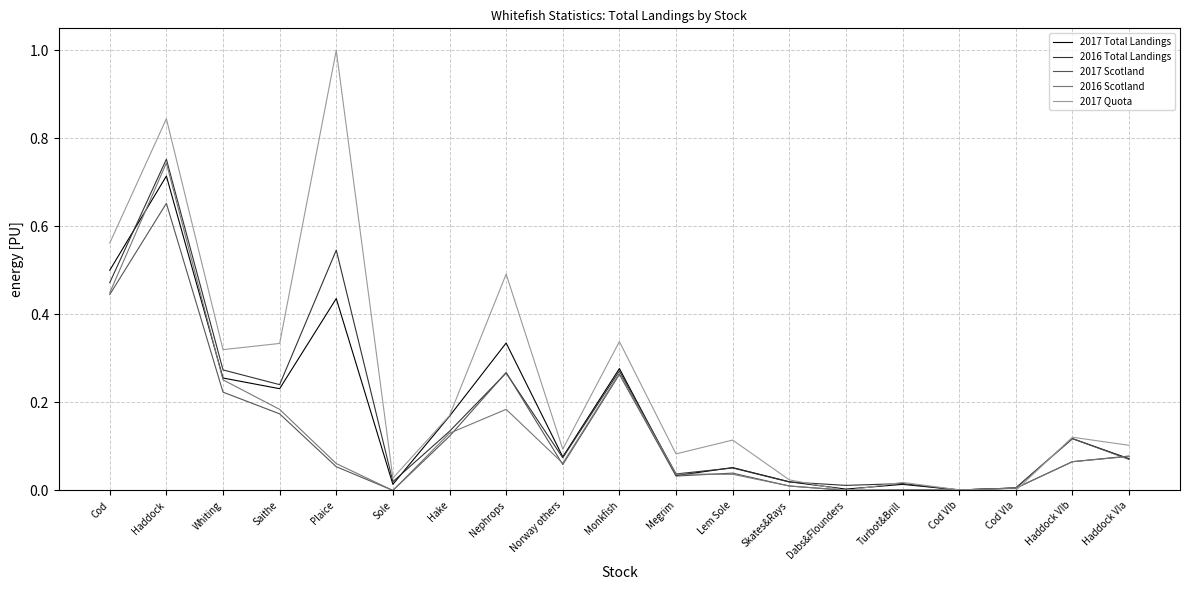

What position from the right is Megrim?

9